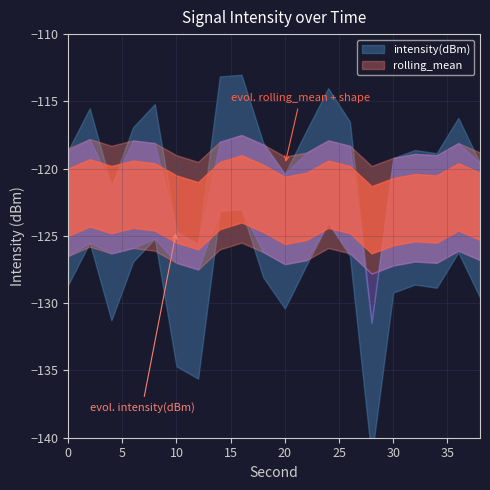

What is the maximum value shown in the chart?

-118.0